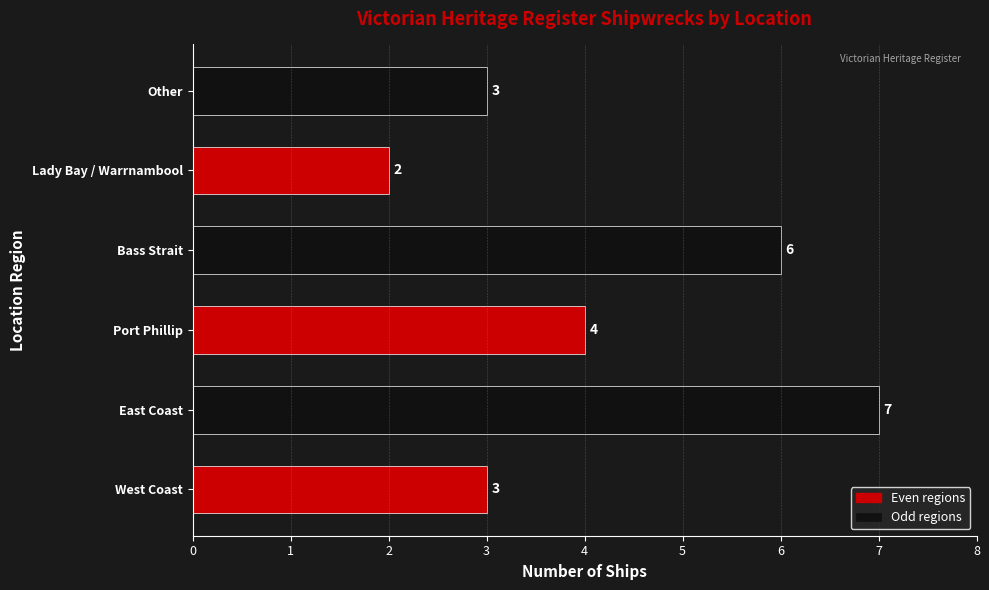

Which label corresponds to the smallest value in the chart?

Lady Bay / Warrnambool